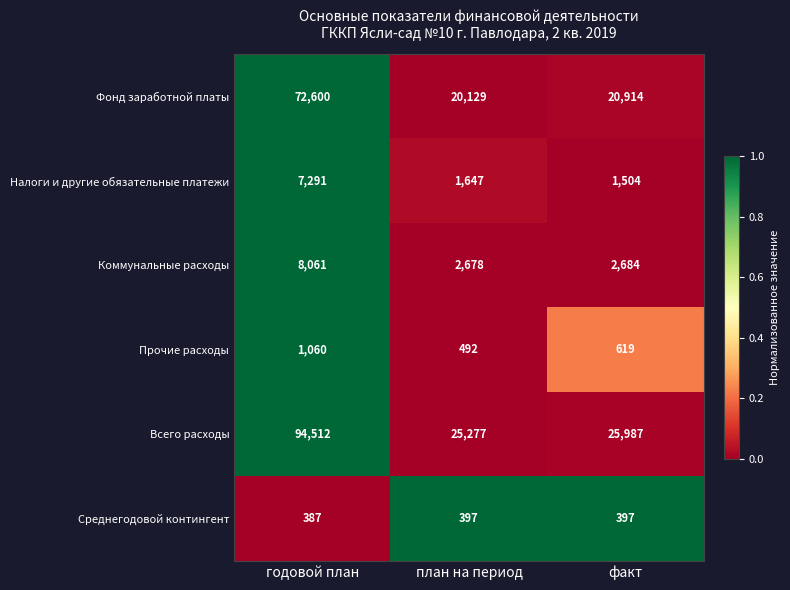

What is the sum of the Всего расходы values at план на период and годовой план?

119789